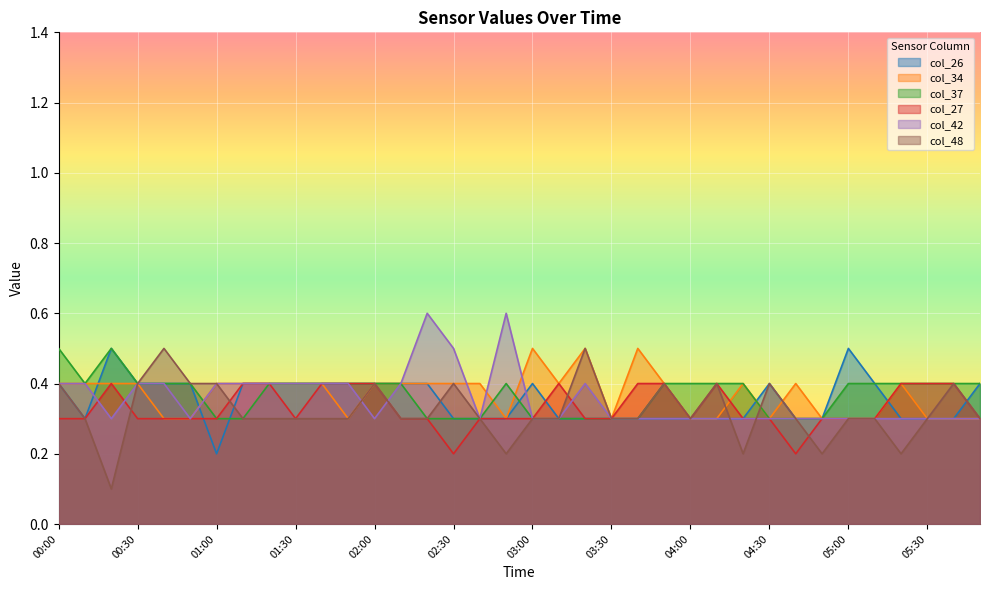

Reading left to right, transcribe all the data shown in this chart.

col_26: 0.4	0.3	0.5	0.4	0.4	0.4	0.2	0.4	0.4	0.4	0.4	0.4	0.4	0.4	0.4	0.3	0.3	0.3	0.4	0.3	0.3	0.3	0.3	0.3	0.3	0.3	0.3	0.4	0.3	0.3	0.5	0.4	0.3	0.3	0.3	0.4
col_34: 0.4	0.4	0.4	0.4	0.3	0.3	0.4	0.4	0.4	0.4	0.4	0.3	0.4	0.4	0.4	0.4	0.4	0.3	0.5	0.4	0.5	0.3	0.5	0.4	0.3	0.3	0.4	0.3	0.4	0.3	0.3	0.3	0.4	0.3	0.3	0.3
col_37: 0.5	0.4	0.5	0.4	0.4	0.4	0.3	0.3	0.4	0.4	0.4	0.4	0.4	0.4	0.3	0.3	0.3	0.4	0.3	0.3	0.3	0.3	0.3	0.4	0.4	0.4	0.4	0.3	0.3	0.3	0.4	0.4	0.4	0.4	0.4	0.4
col_27: 0.3	0.3	0.4	0.3	0.3	0.3	0.3	0.4	0.4	0.3	0.4	0.4	0.4	0.3	0.3	0.2	0.3	0.3	0.3	0.4	0.3	0.3	0.4	0.4	0.3	0.4	0.3	0.3	0.2	0.3	0.3	0.3	0.4	0.4	0.4	0.3
col_42: 0.4	0.4	0.3	0.4	0.4	0.3	0.4	0.4	0.4	0.4	0.4	0.4	0.3	0.4	0.6	0.5	0.3	0.6	0.3	0.3	0.4	0.3	0.3	0.3	0.3	0.3	0.3	0.3	0.3	0.3	0.3	0.3	0.3	0.3	0.3	0.3
col_48: 0.4	0.3	0.1	0.4	0.5	0.4	0.4	0.3	0.3	0.3	0.3	0.3	0.4	0.3	0.3	0.4	0.3	0.2	0.3	0.3	0.5	0.3	0.3	0.4	0.3	0.4	0.2	0.4	0.3	0.2	0.3	0.3	0.2	0.3	0.4	0.3